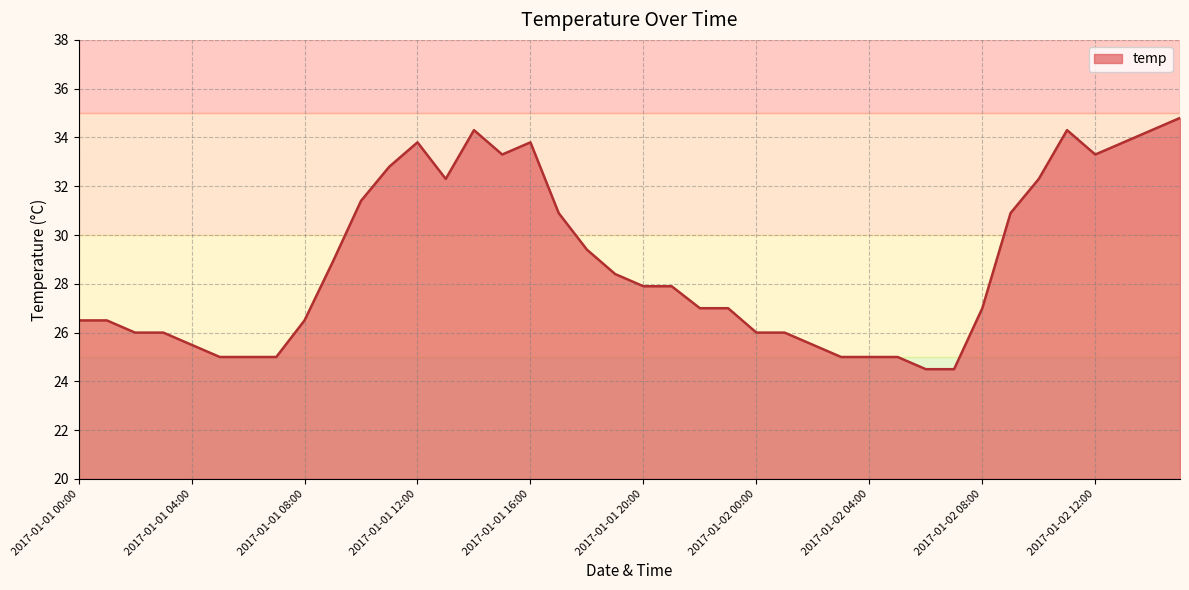

What is the difference between the maximum and minimum values?

10.3